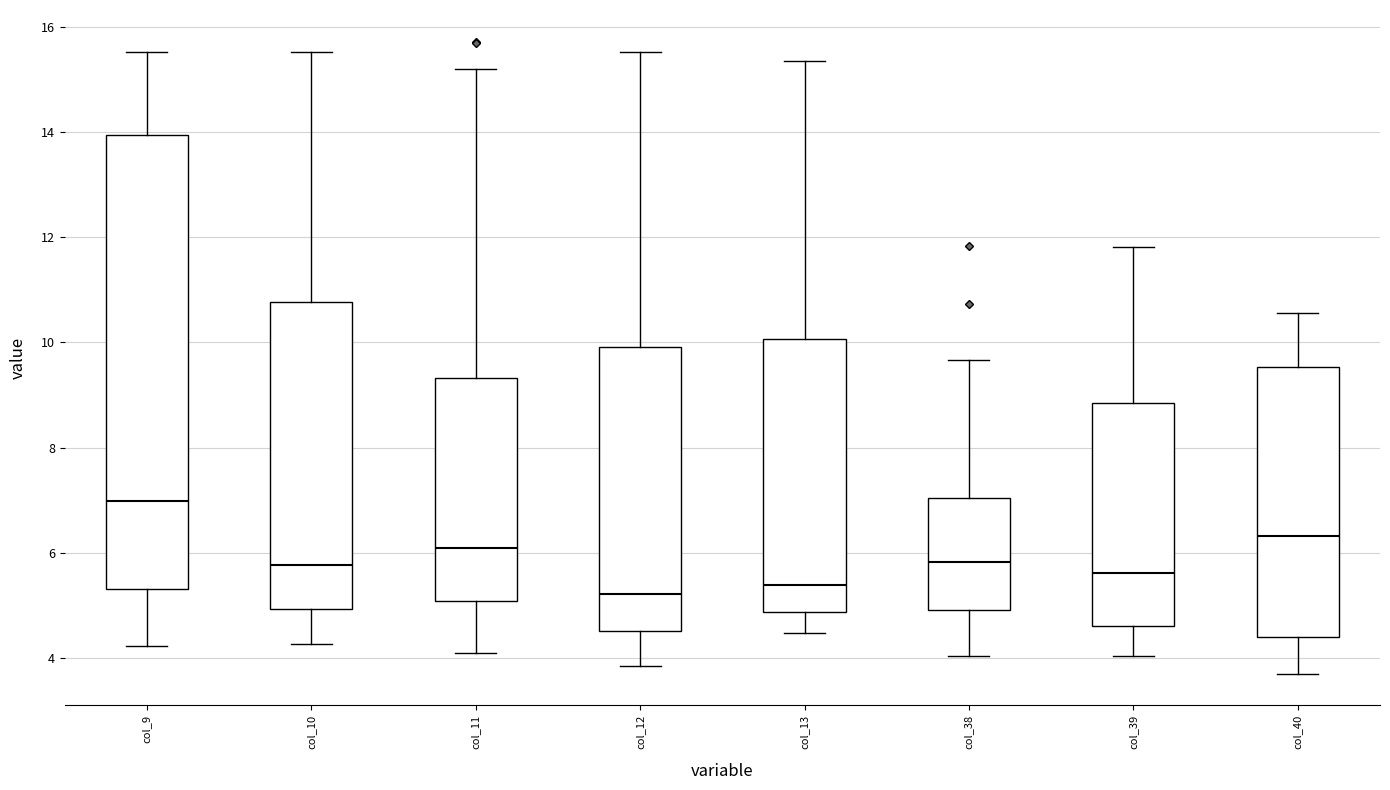

Which box is the tallest, from its lower edge to its upper edge?

col_9